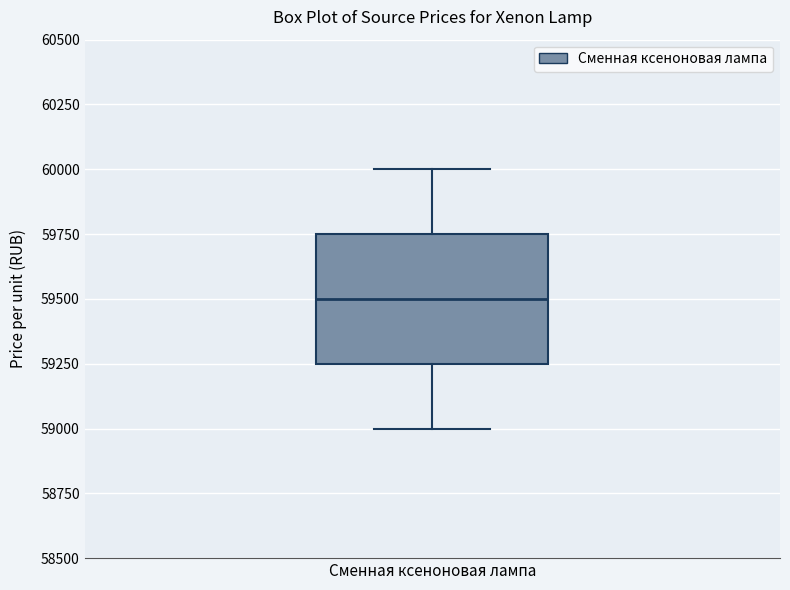

Where does the median line of the box for Сменная ксеноновая лампа sit on the y-axis? The values are not printed on the chart, so give them approximately, as read against the axis.

59500